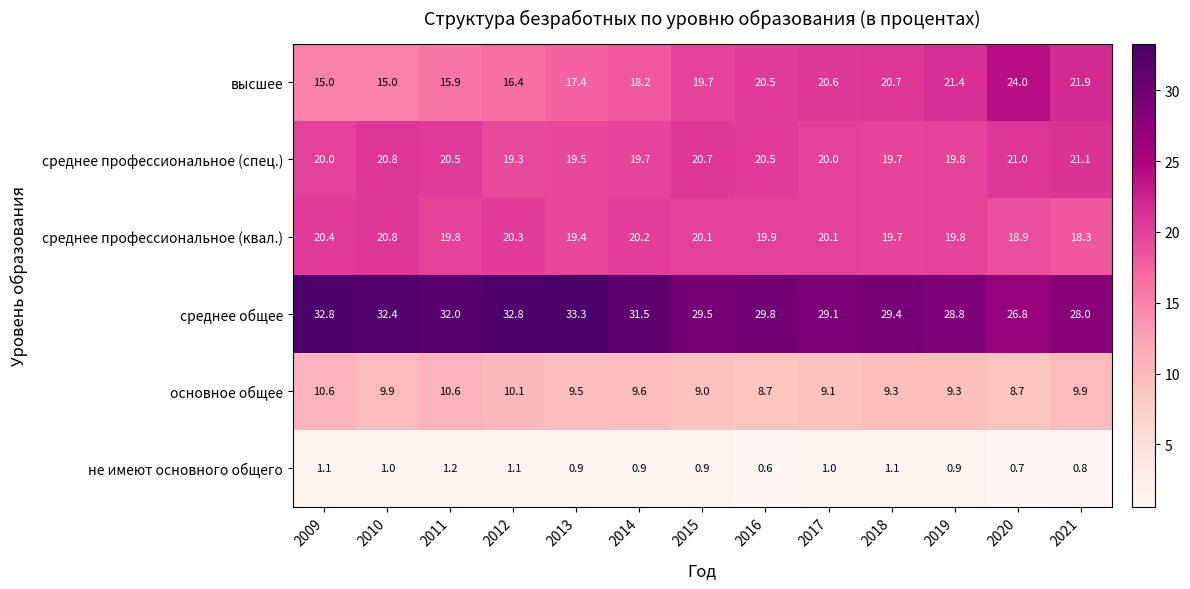

Which series has the largest range (max minus min)?

высшее